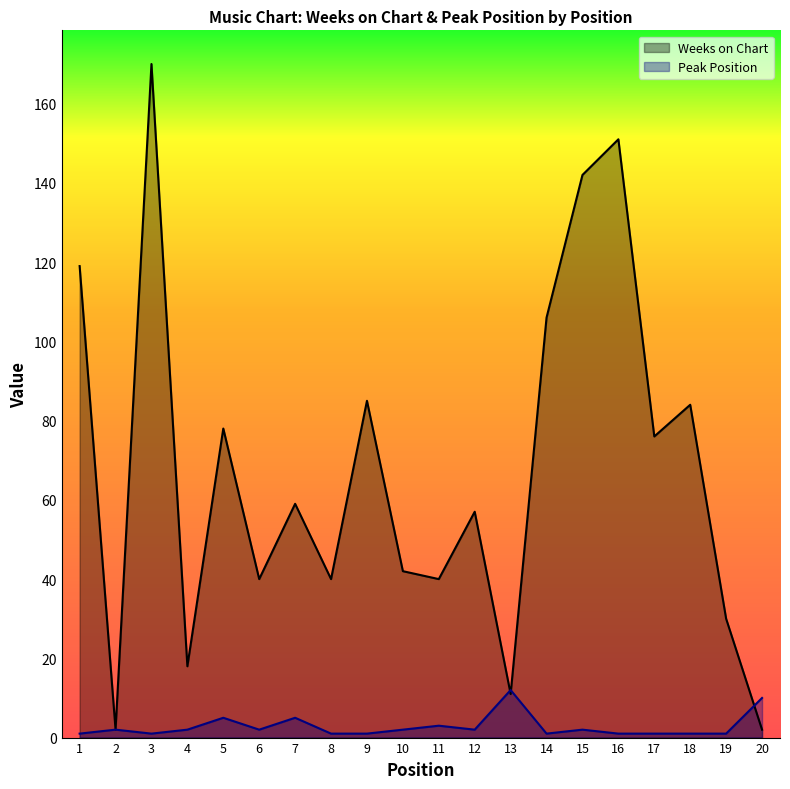

What is the difference between the Weeks on Chart values at 8 and 7?

19